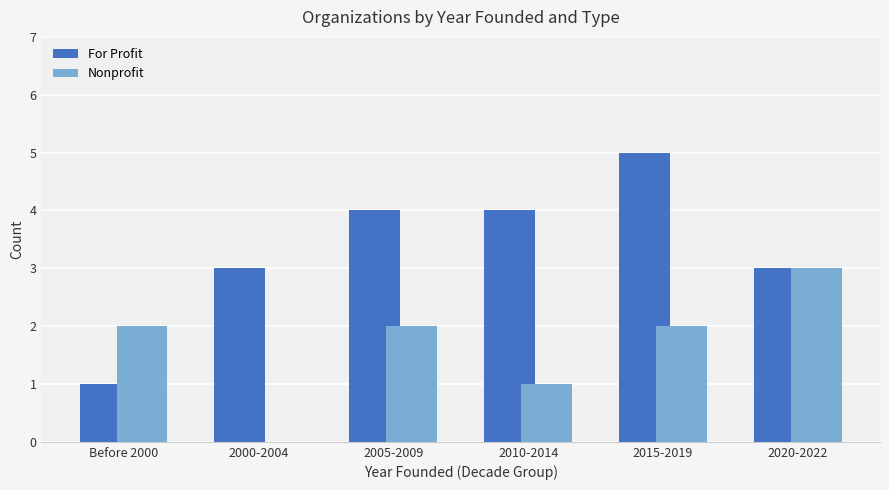

At which label is Nonprofit closest to 1?

2010-2014